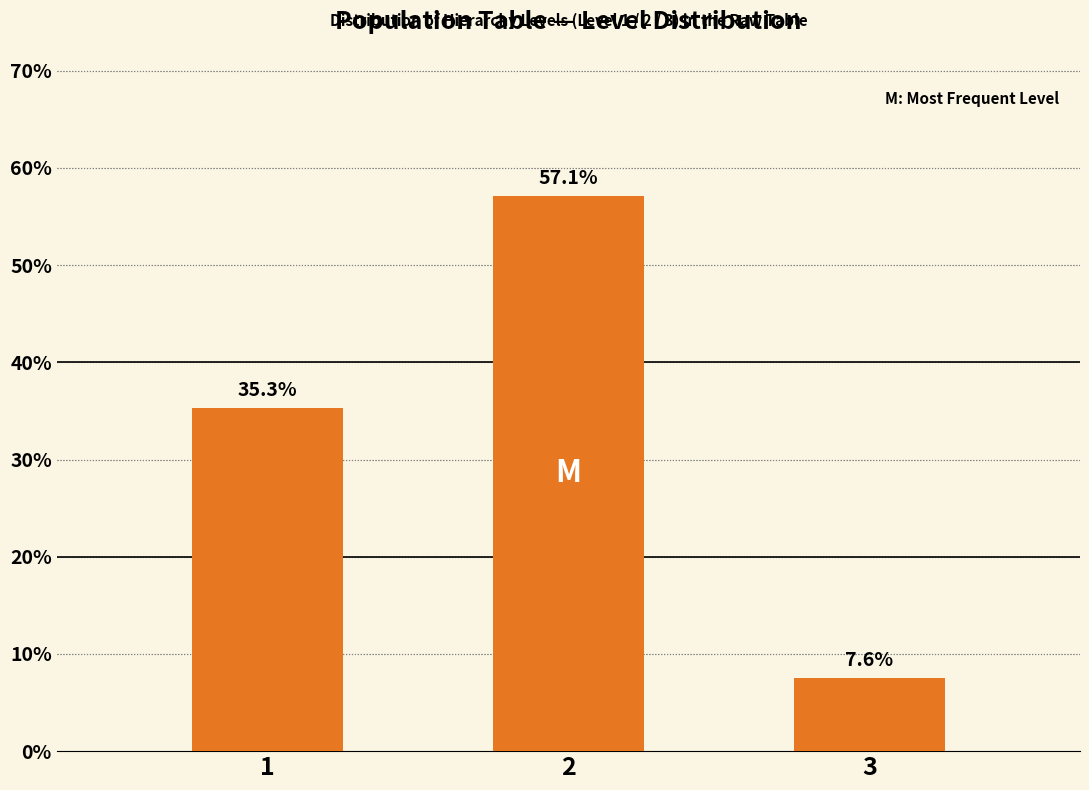

Reading left to right, extract all data points from this chart.

35.3	57.1	7.6